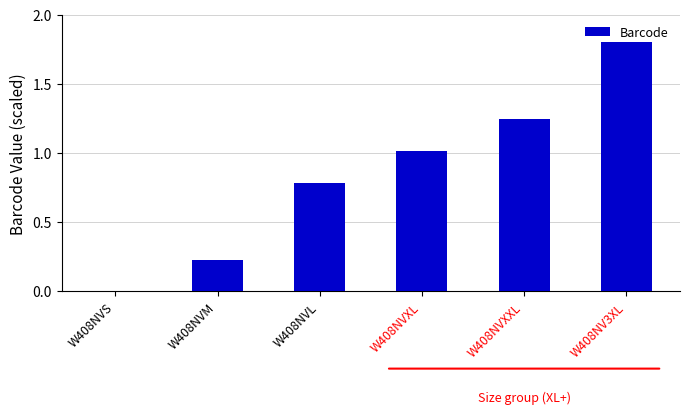

What is the maximum value shown in the chart?

1.8